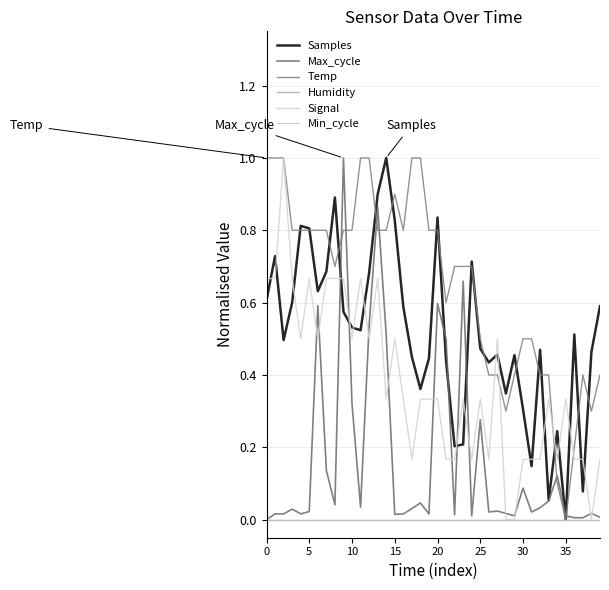

True or false: Min_cycle and Temp intersect in this chart.

False